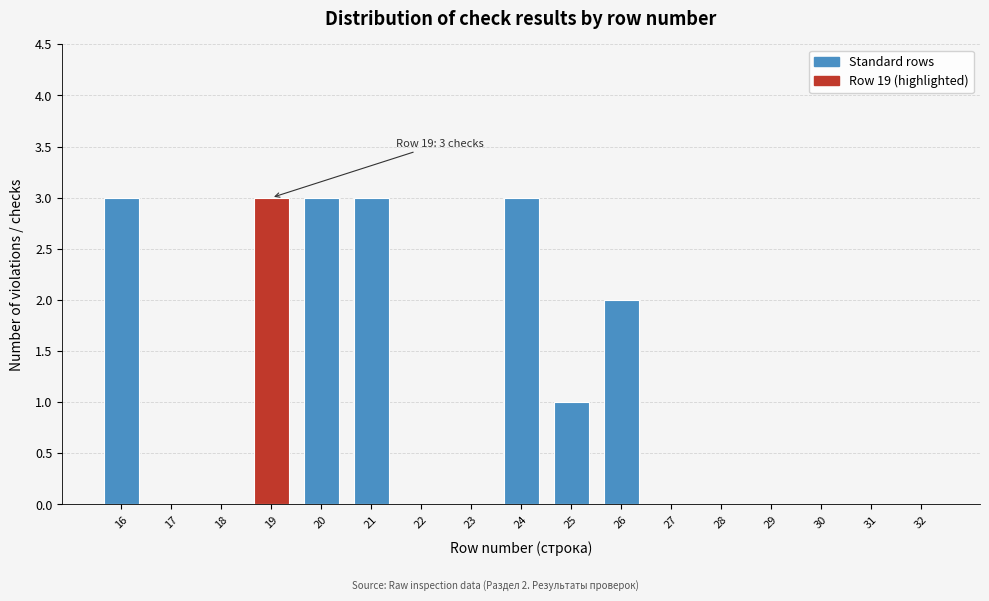

Reading right to left, extract all data points from this chart.

32=0	31=0	30=0	29=0	28=0	27=0	26=2	25=1	24=3	23=0	22=0	21=3	20=3	19=3	18=0	17=0	16=3